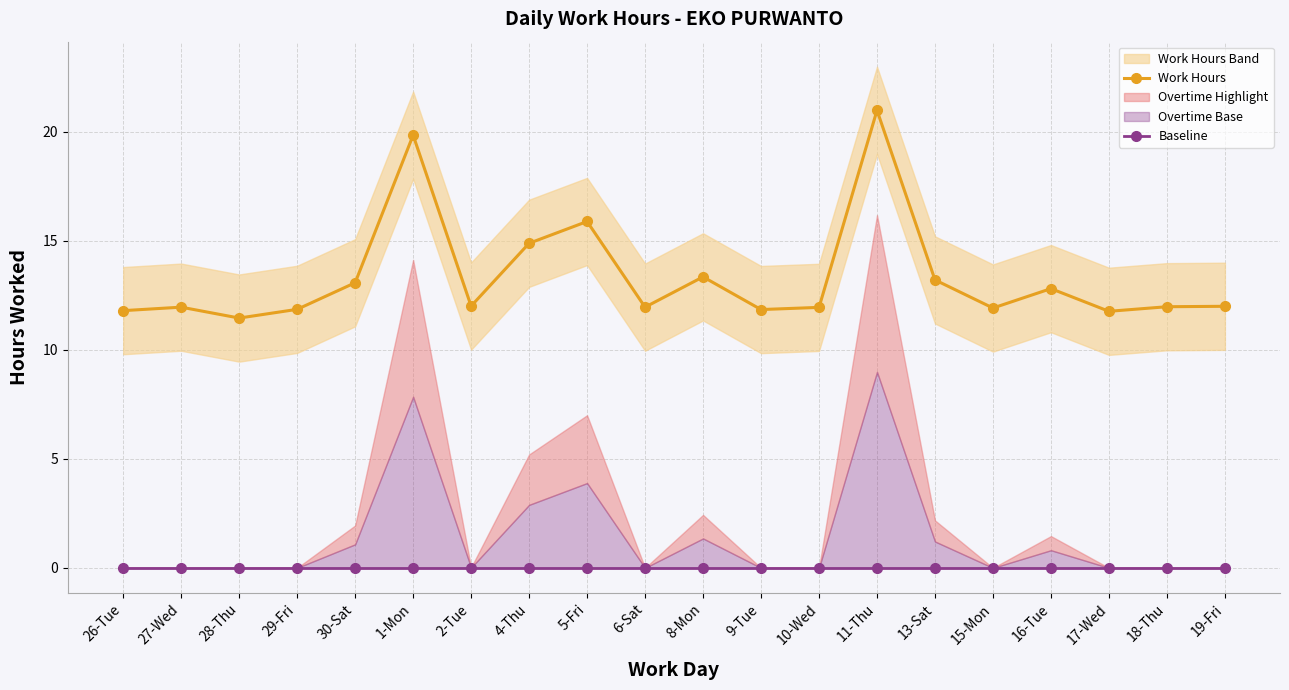

How many data points does each series have?

20